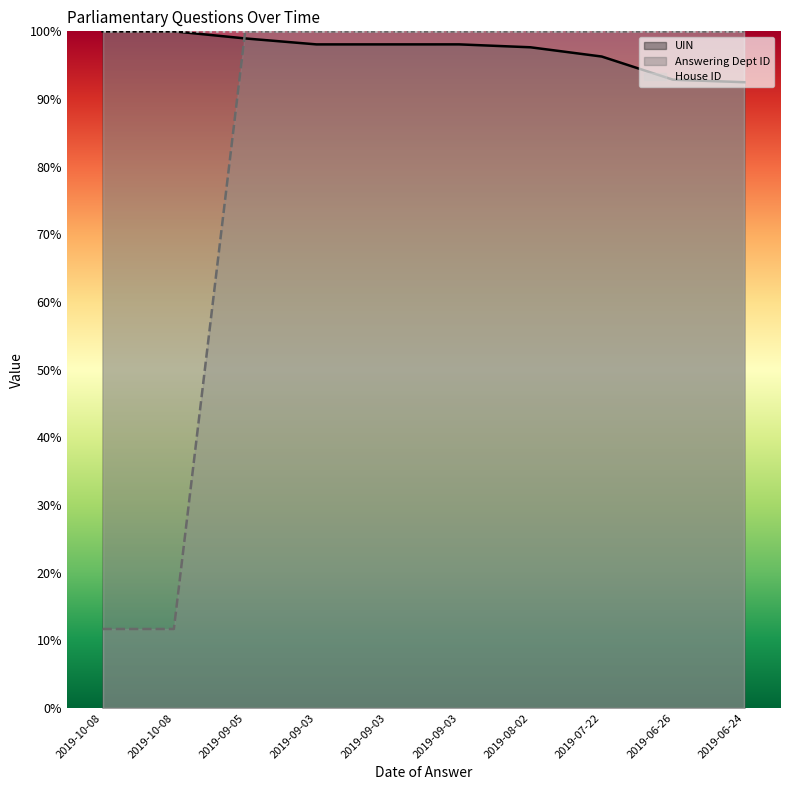

Between 2019-09-03 and 2019-06-26, which is larger?

2019-09-03